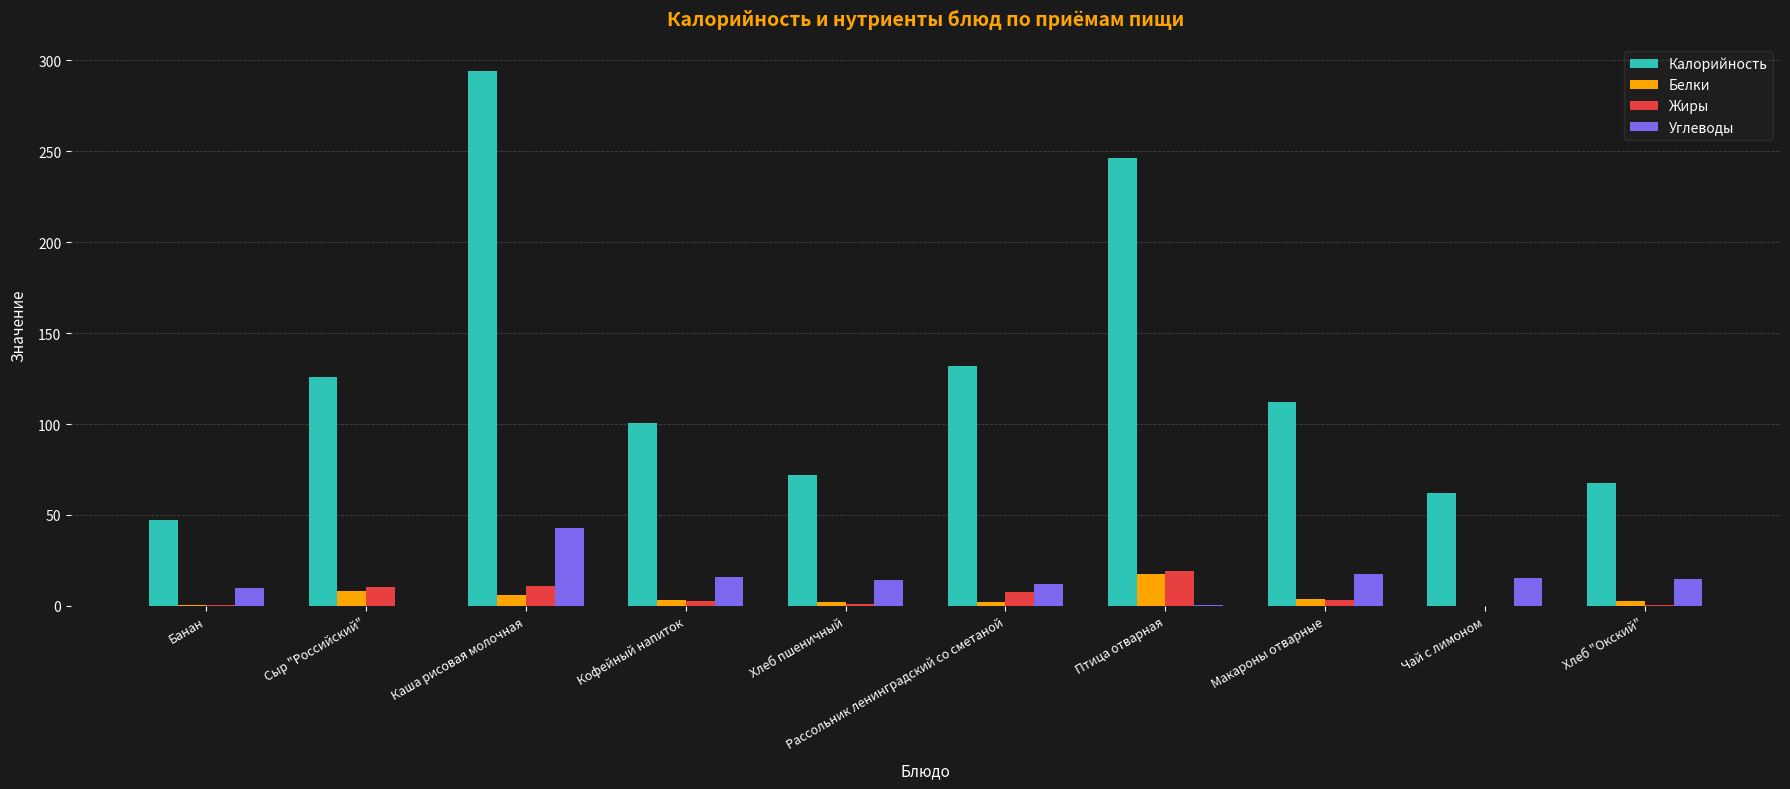

Which series changed the most between Банан and Птица отварная?

Калорийность